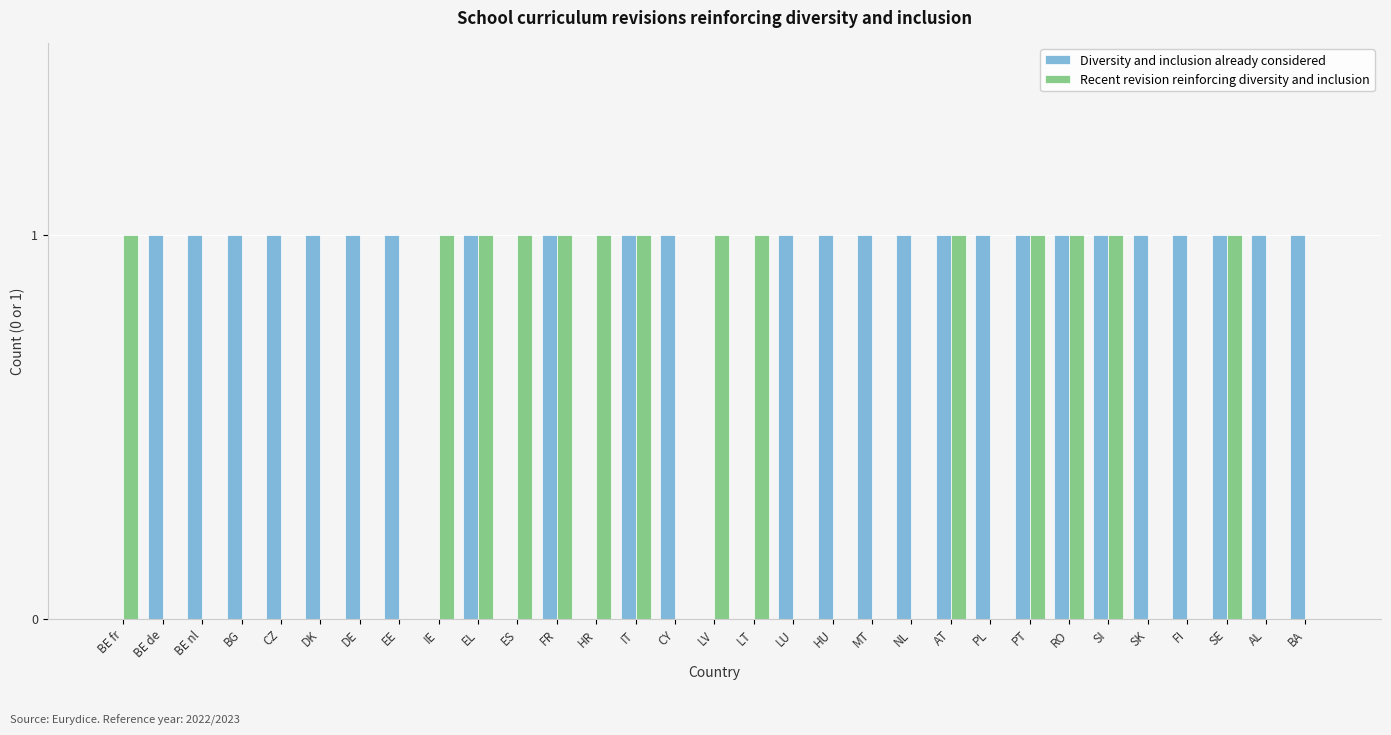

What is the spread (max minus min) of values at LT?

1